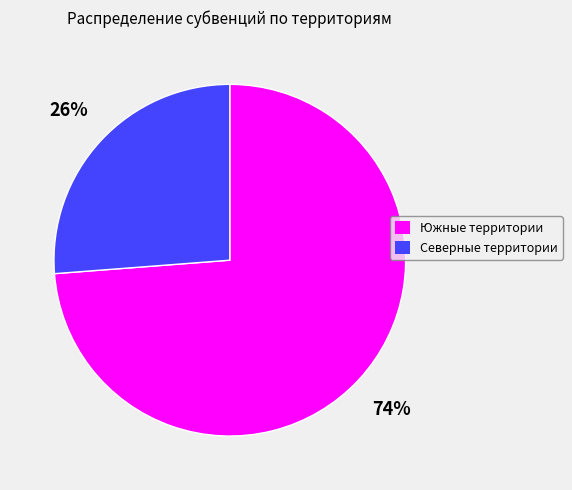

Is the sum of Южные территории and Северные территории greater than half?

Yes